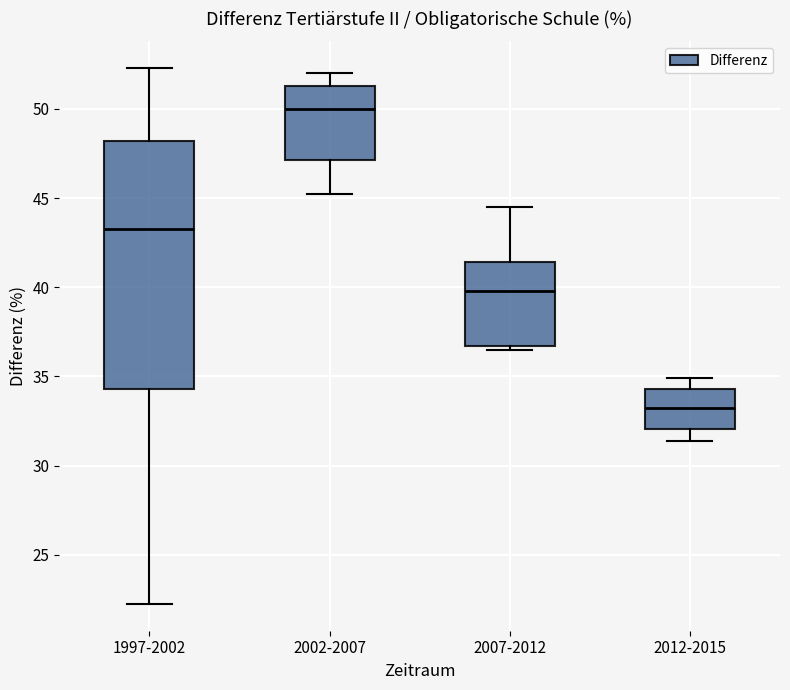

Which box is the tallest, from its lower edge to its upper edge?

1997-2002